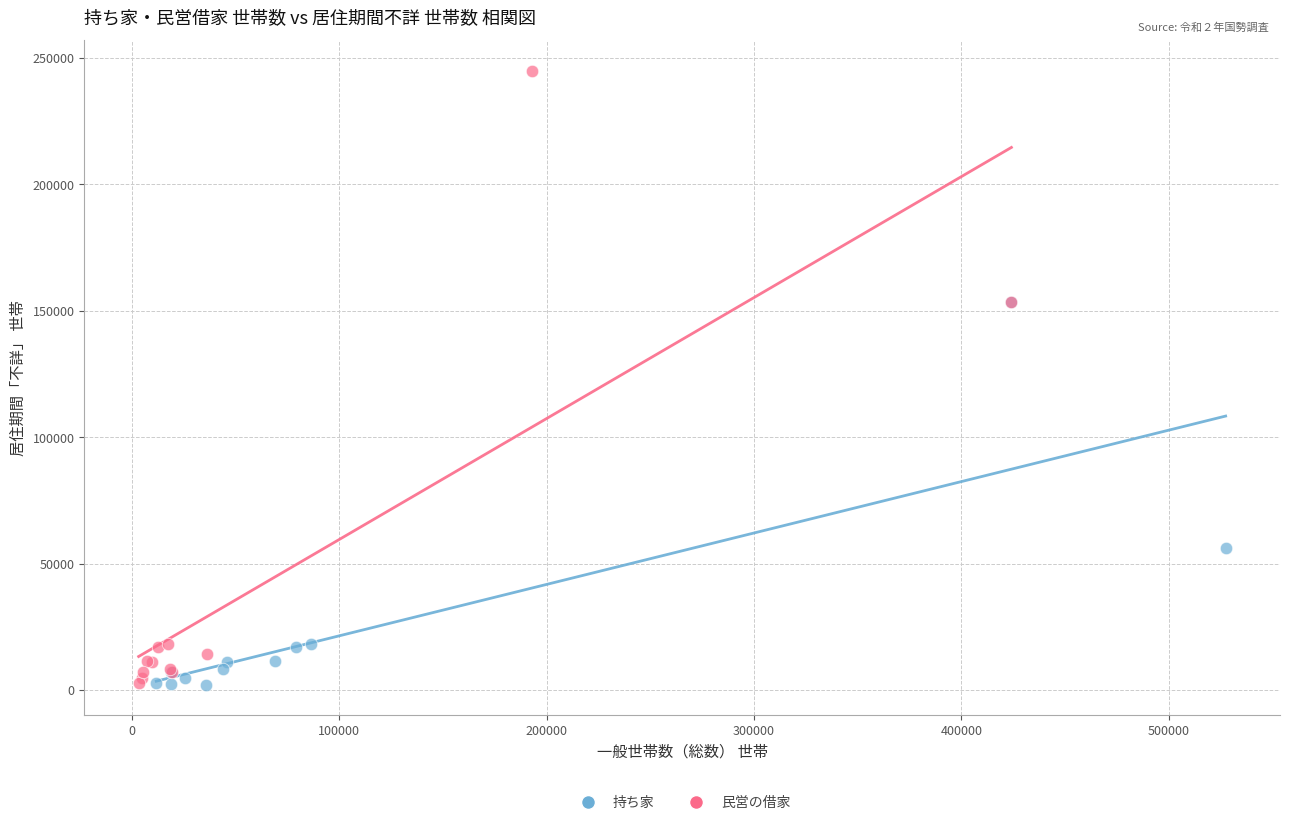

Which series has the largest Y range (max minus min)?

民営の借家